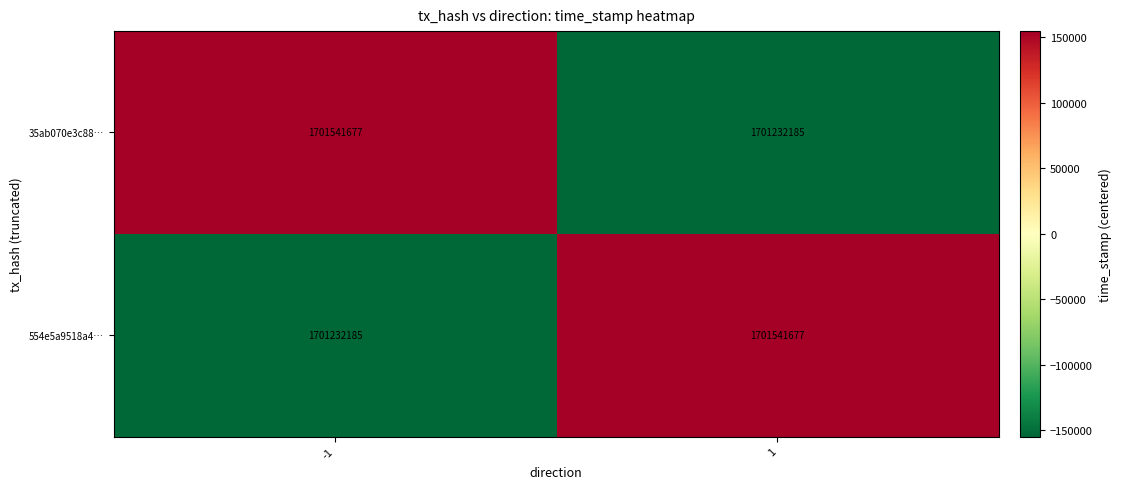

The value of 554e5a9518a4… at 1 is 494274689. True or false?

False